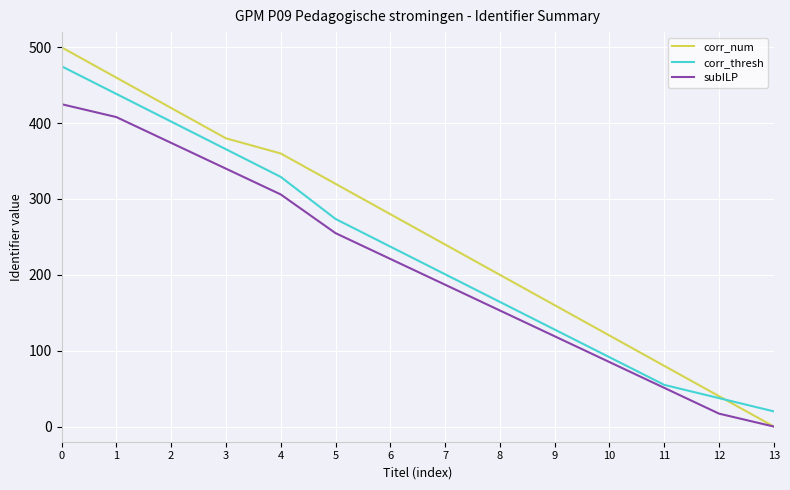

The value of corr_thresh at 7 is 200.8. True or false?

True